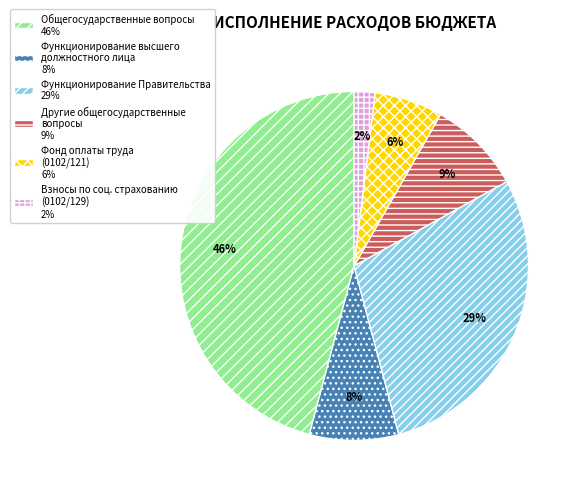

Is there any slice that represents more than half of the pie?

No